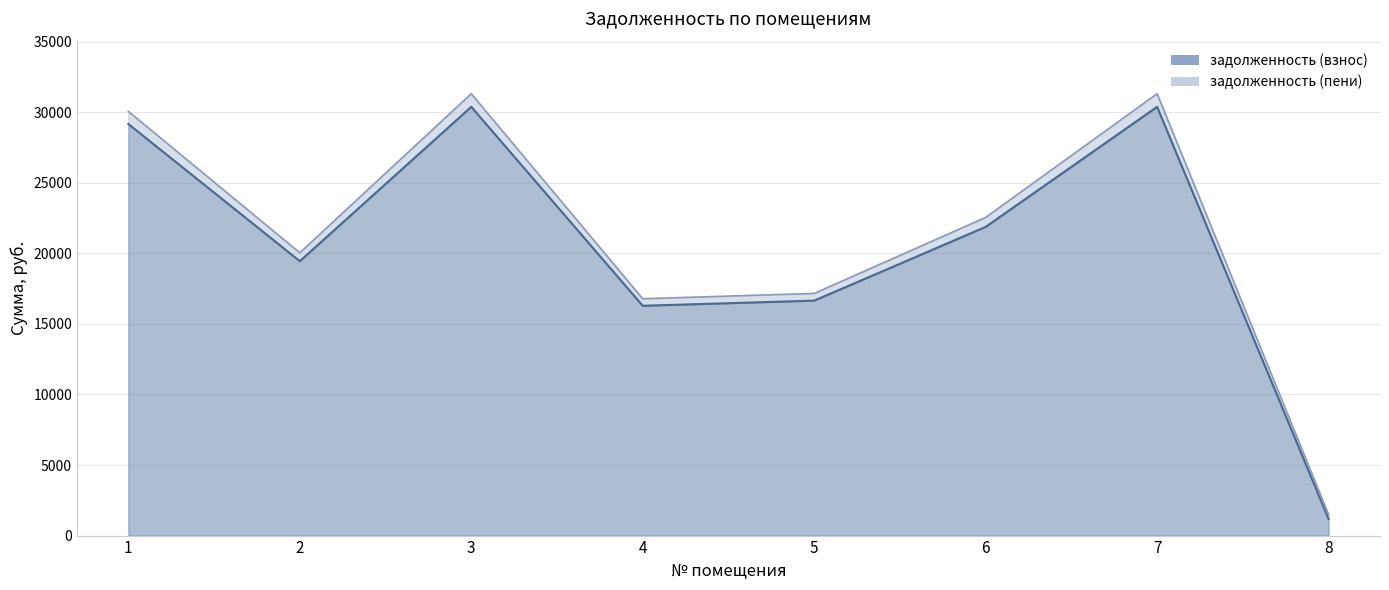

True or false: задолженность (взнос) and задолженность (пени) intersect in this chart.

False